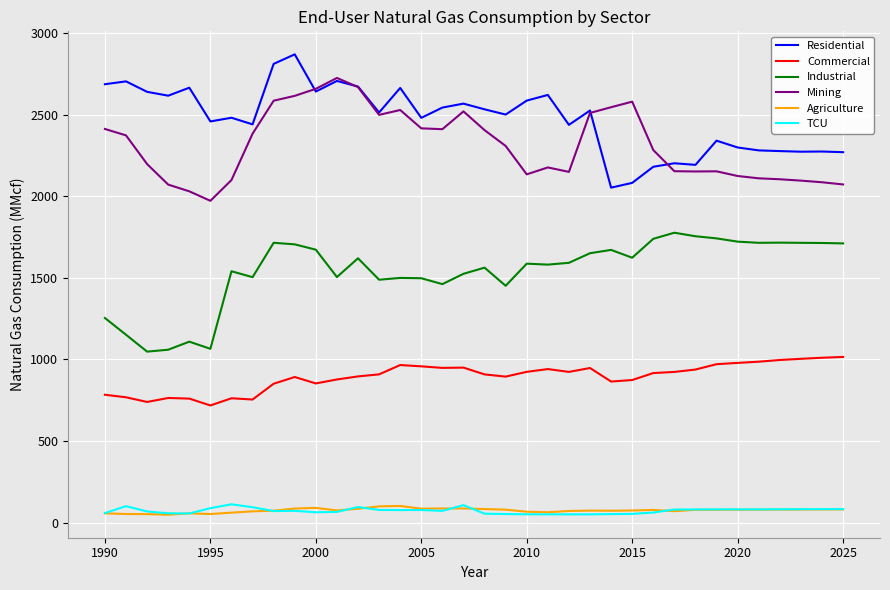

True or false: Agriculture and Industrial cross at least once.

False